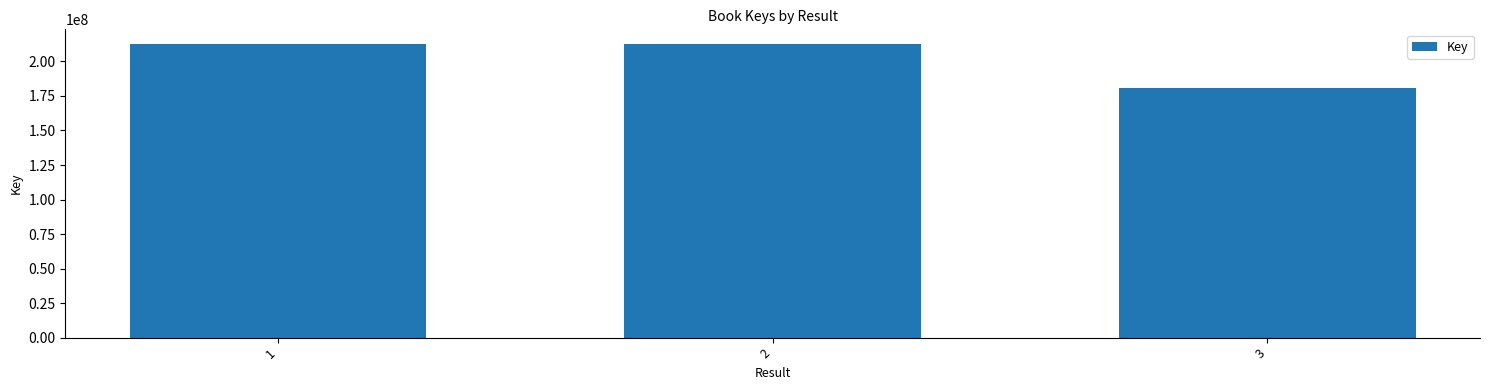

What is the average value?

201995324